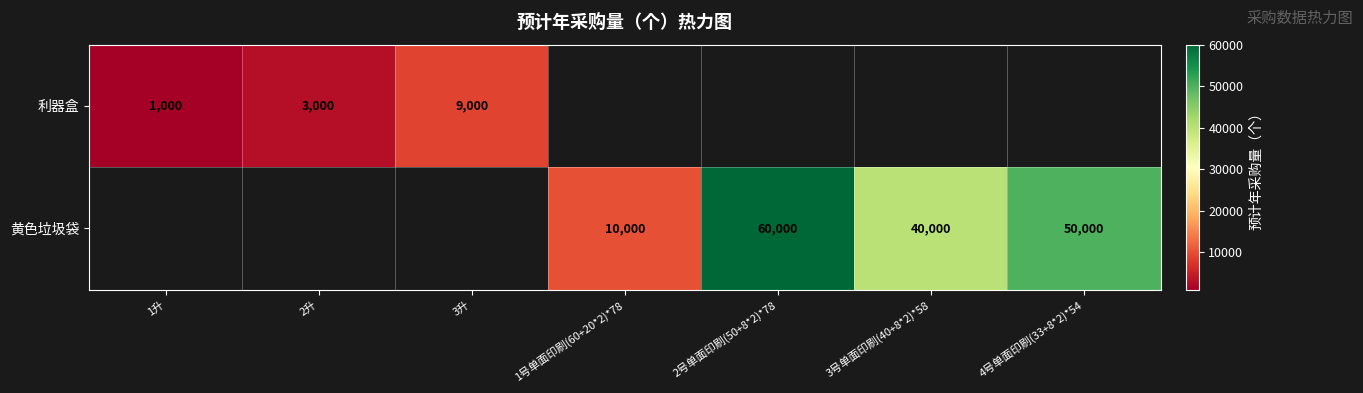

True or false: 利器盒 has a value of 1000 at 1升.

True